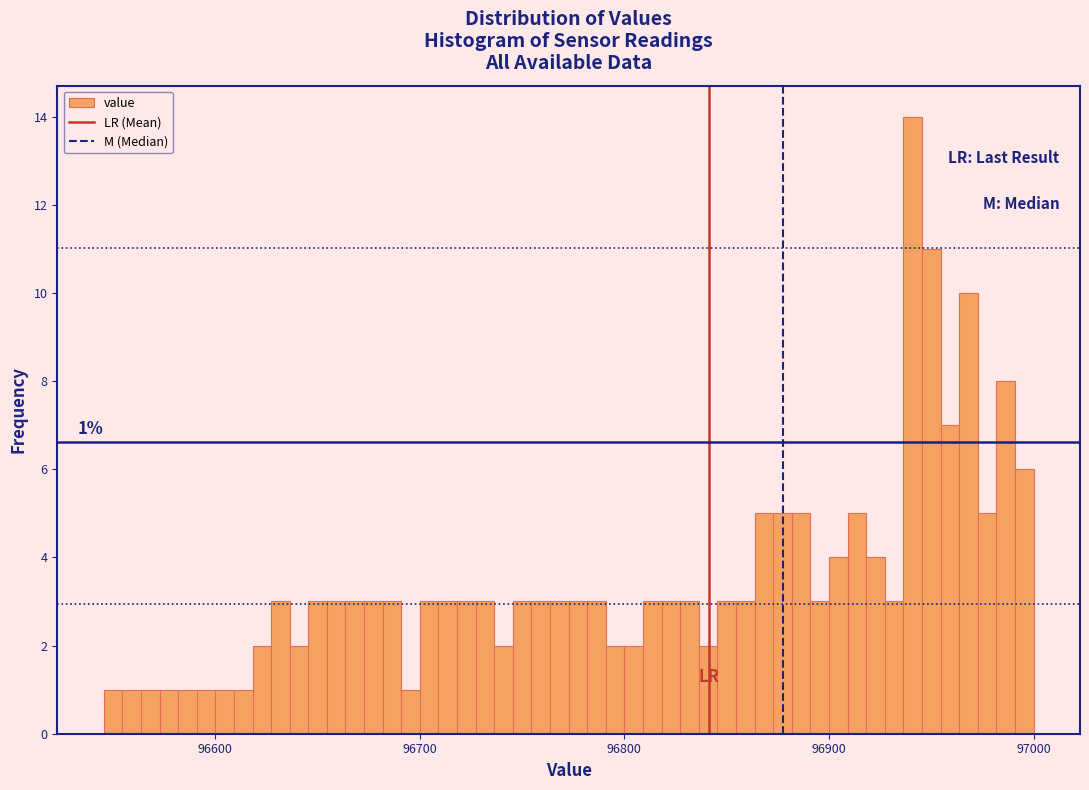

Read against the x-axis, roughly where is the centre of the tallest bar?

96940